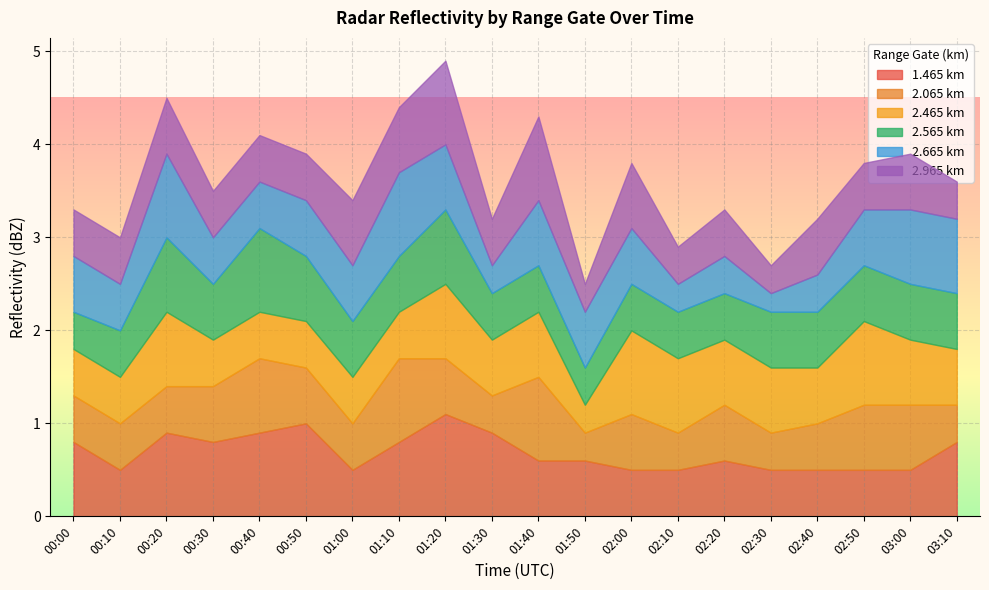

Rank the series by their maximum value, from lowest to highest.

2.065, 2.465, 2.565, 2.665, 2.965, 1.465